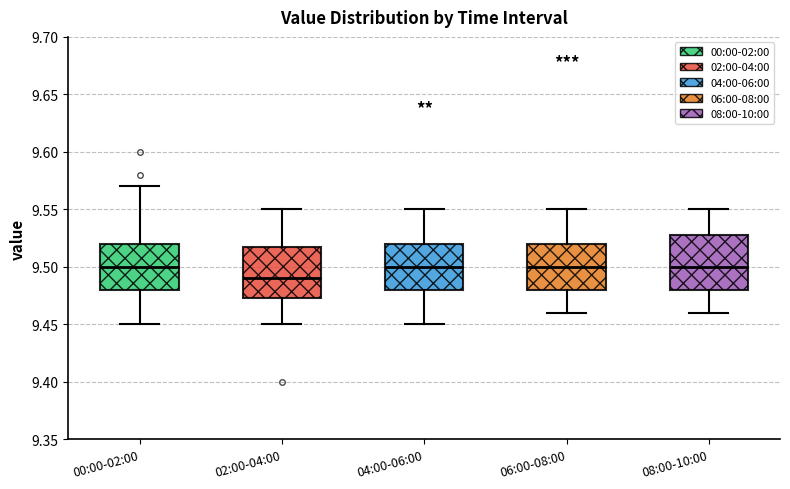

Reading left to right, read every box against the y-axis: the position of its median line, the range the box covers, and the ends of its whiskers. The values are not printed on the chart, so give them approximately, as read against the axis.

00:00-02:00: median 9.500, box 9.480 to 9.520, whiskers 9.450 to 9.570
02:00-04:00: median 9.490, box 9.475 to 9.520, whiskers 9.450 to 9.550
04:00-06:00: median 9.500, box 9.480 to 9.520, whiskers 9.450 to 9.550
06:00-08:00: median 9.500, box 9.480 to 9.520, whiskers 9.460 to 9.550
08:00-10:00: median 9.500, box 9.480 to 9.530, whiskers 9.460 to 9.550